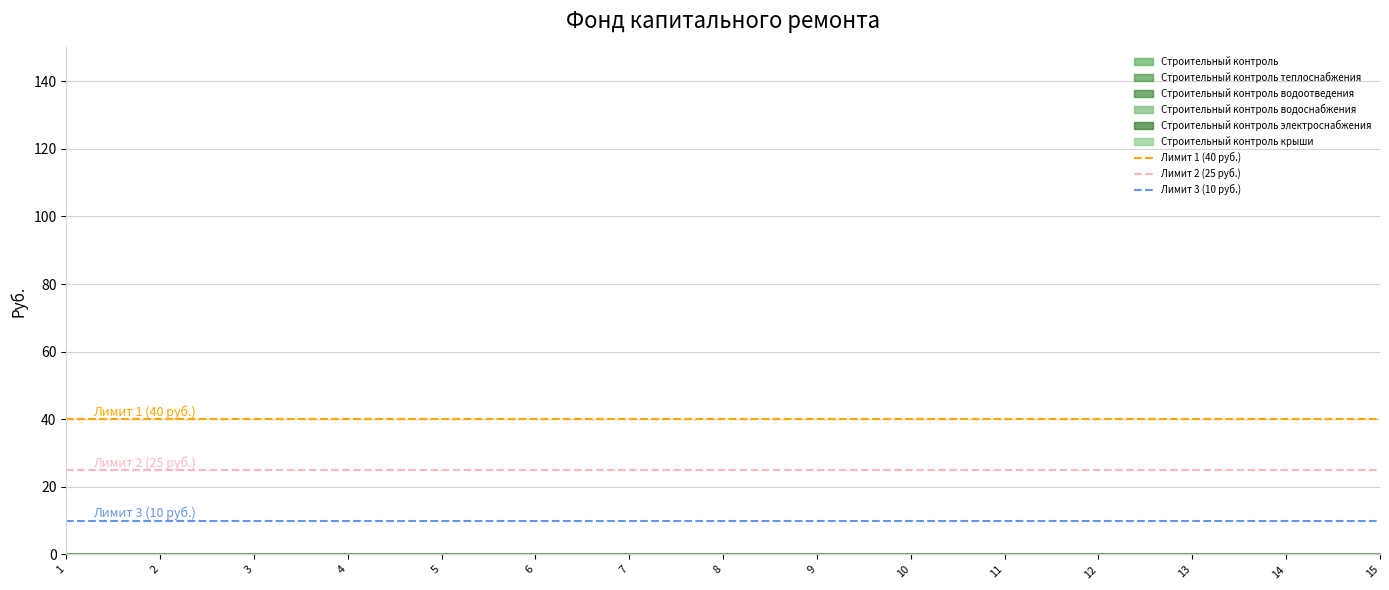

True or false: Лимит 1 (40 руб.) has a value of 40 at 2.

True